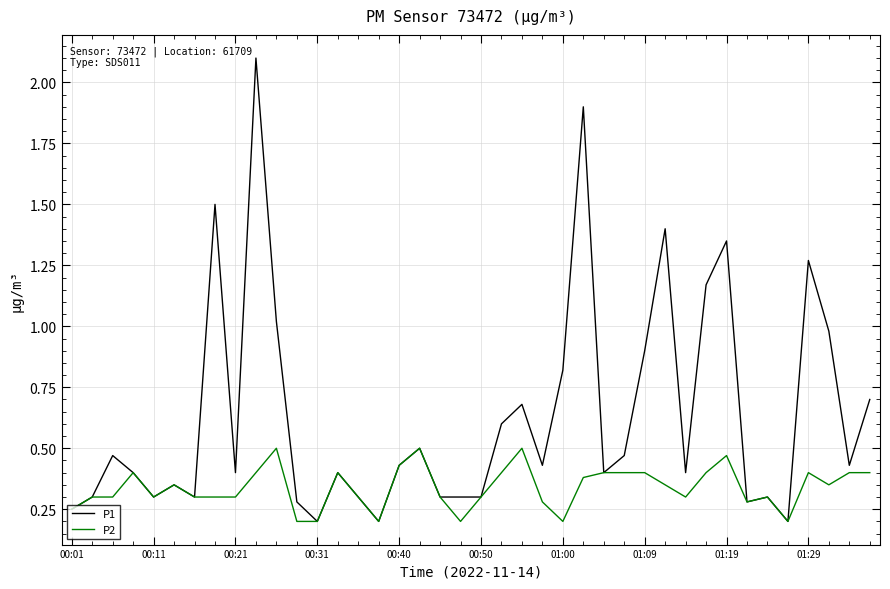

Which series has the widest spread of values?

P1